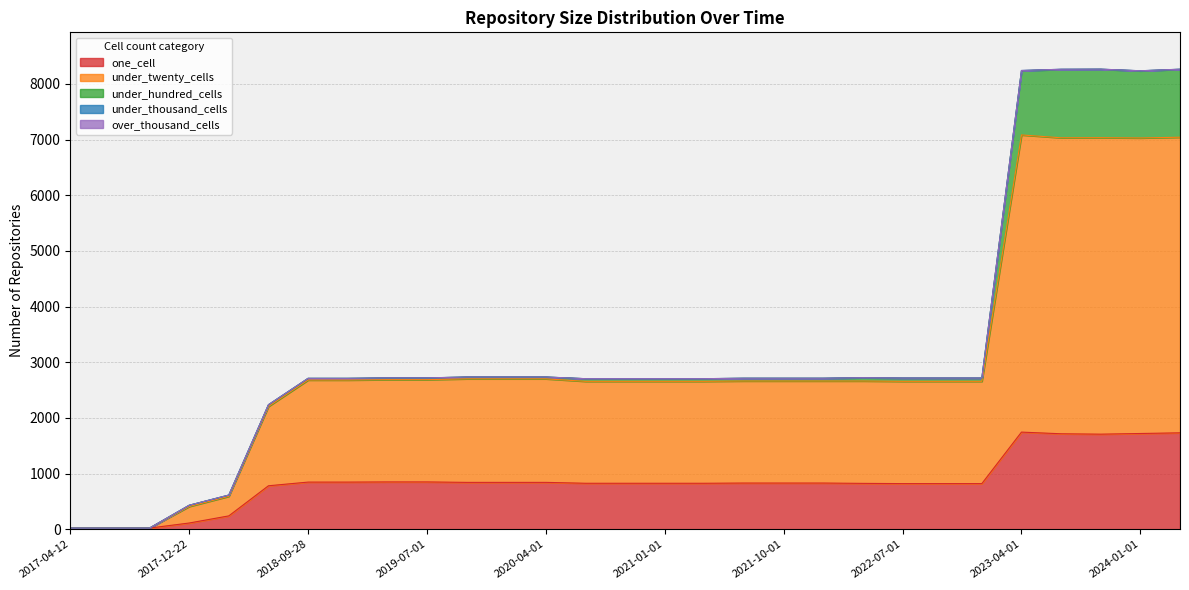

What is the maximum value shown in the chart?

5338